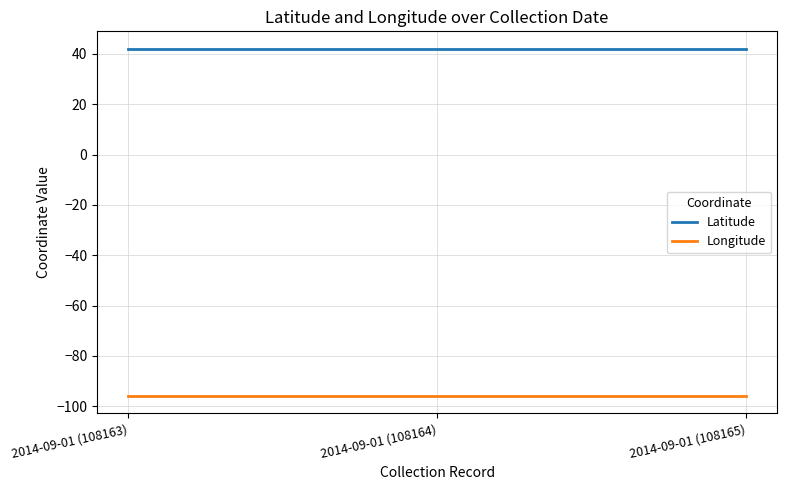

What is the difference between the highest and lowest values at 2014-09-01 (108163)?

138.1